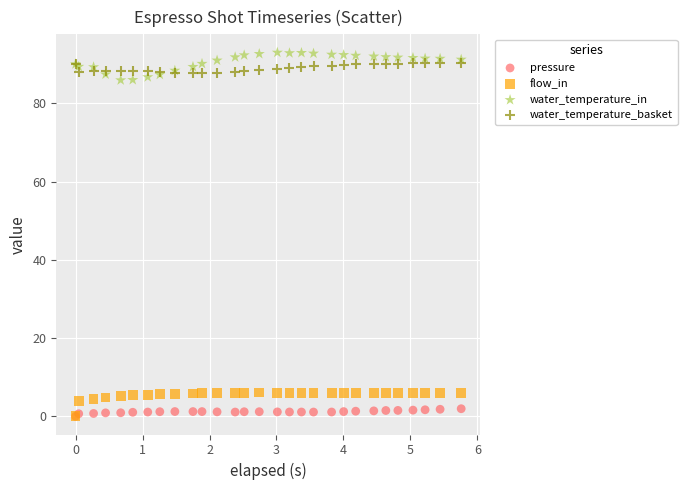

Which series has the widest spread of Y values?

water_temperature_in